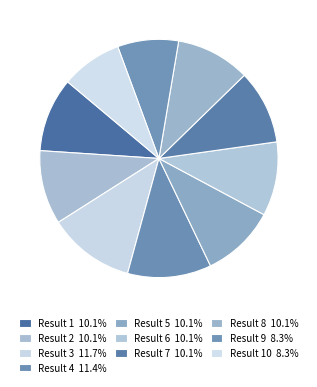

How many slices are in this pie chart?

10